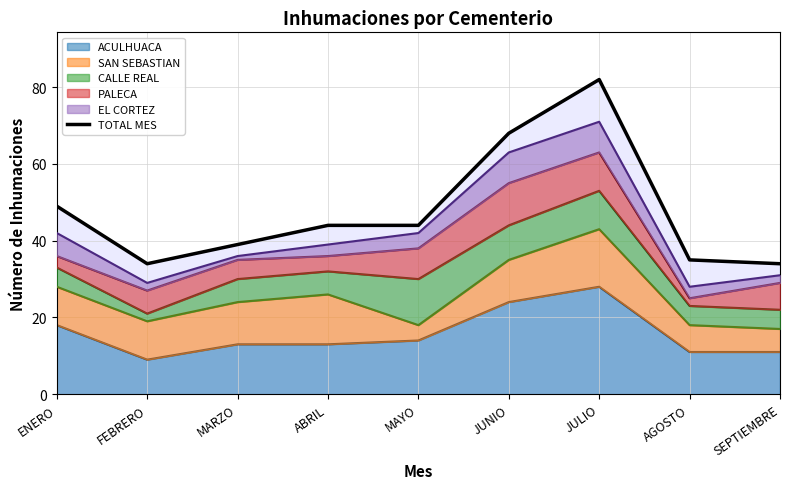

Rank the categories by value from highest to lowest.

JULIO, JUNIO, ENERO, ABRIL, MAYO, MARZO, AGOSTO, FEBRERO, SEPTIEMBRE